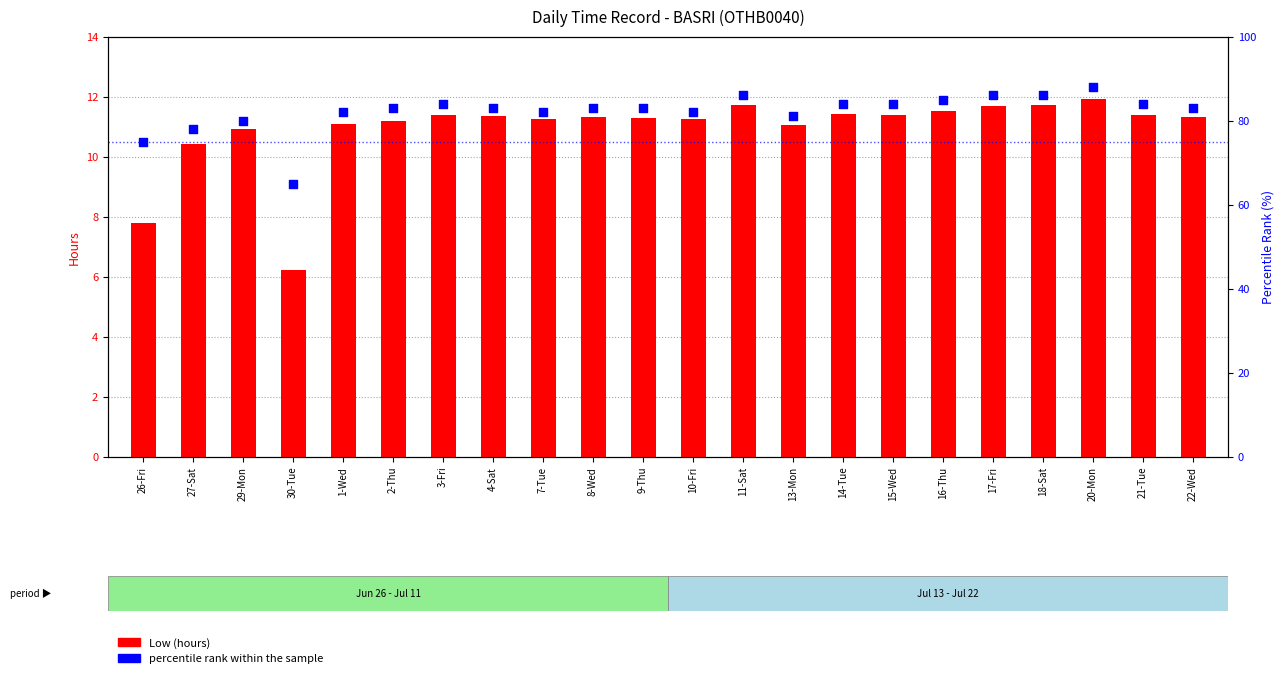

At how many categories does at least one series exceed 20?

22